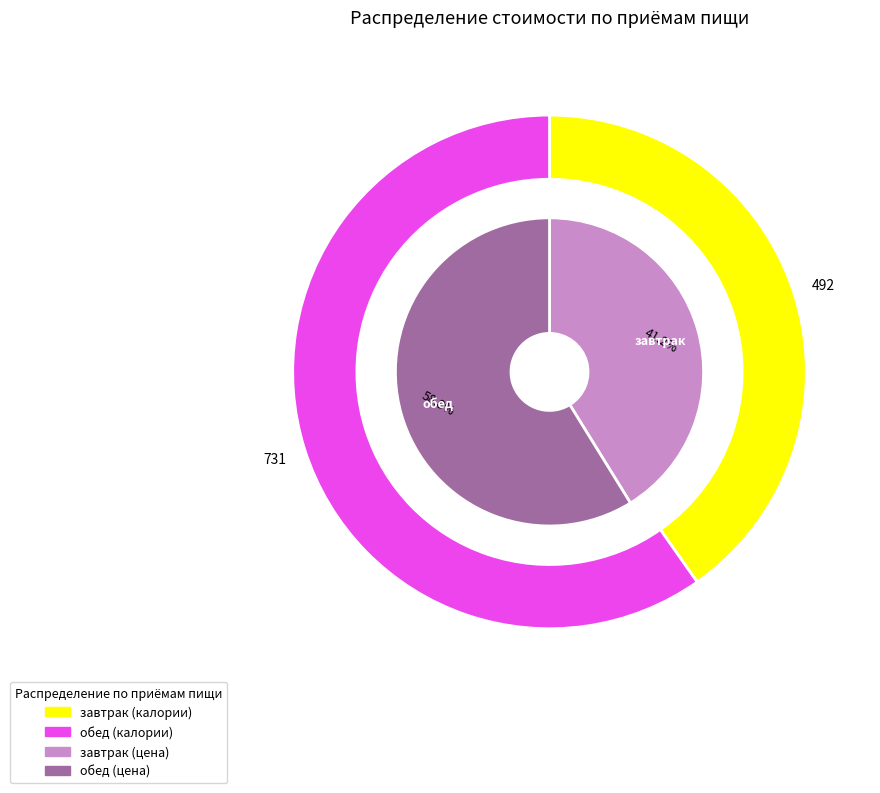

How many slices are in this pie chart?

2